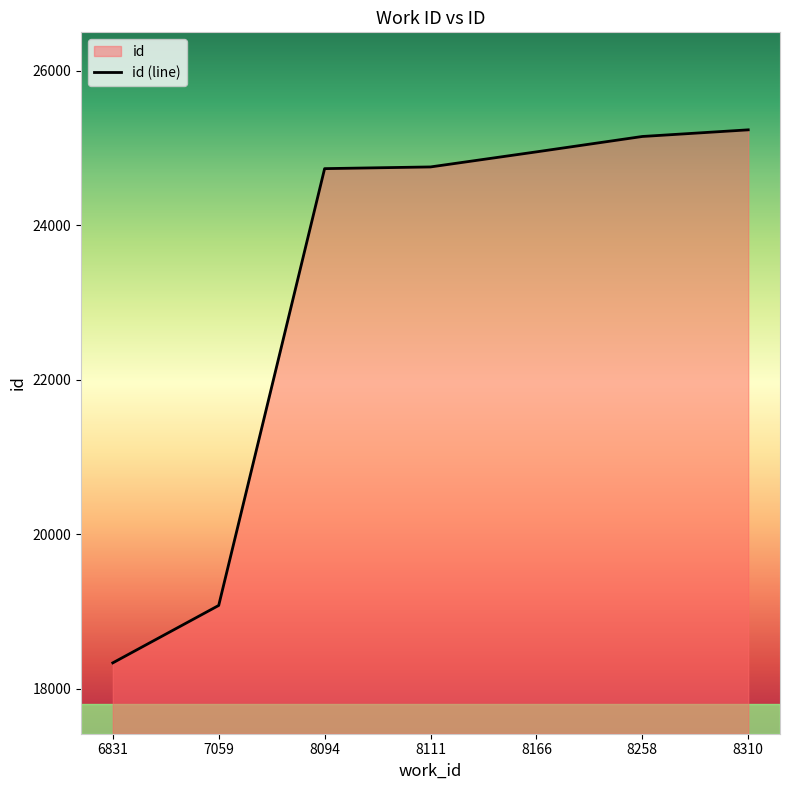

What is the greatest value displayed?

25233